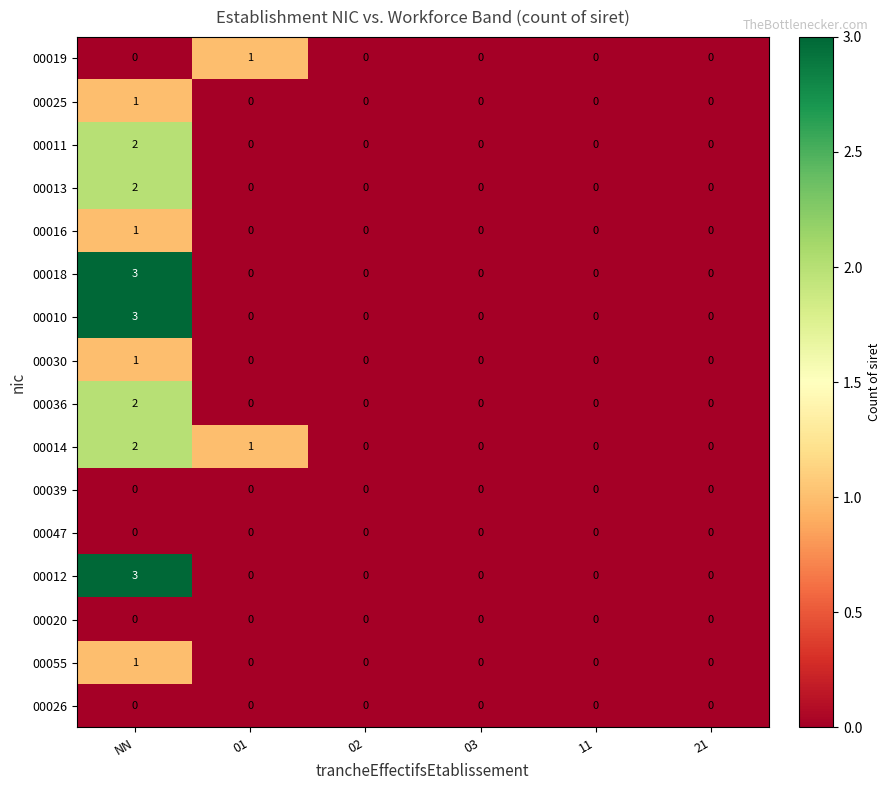

What is the difference between the maximum and minimum values in the 00010 series?

3